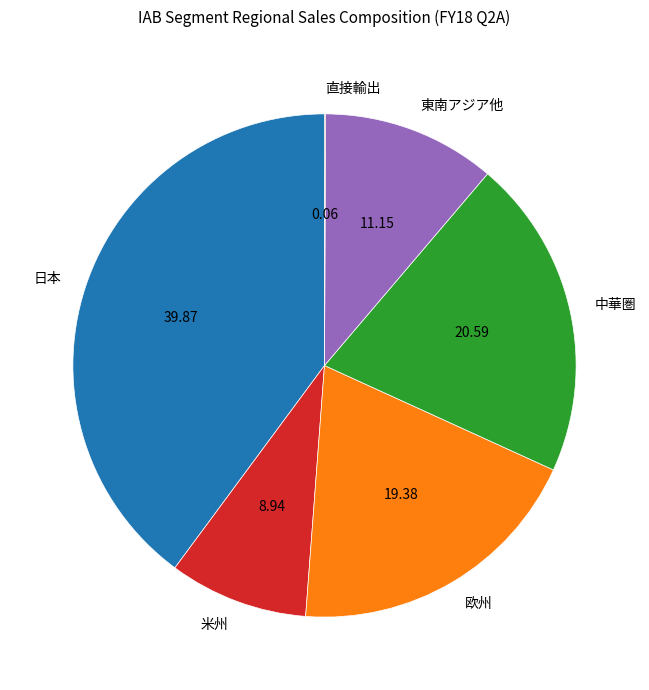

Is there a majority slice in this chart?

No